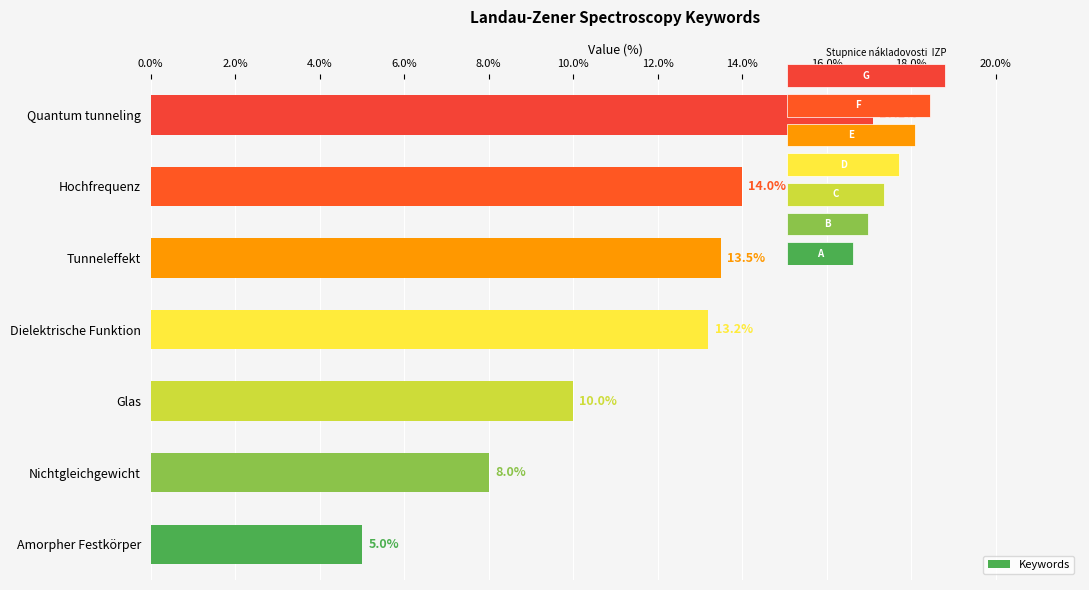

What is the difference between the maximum and second lowest values?

9.1